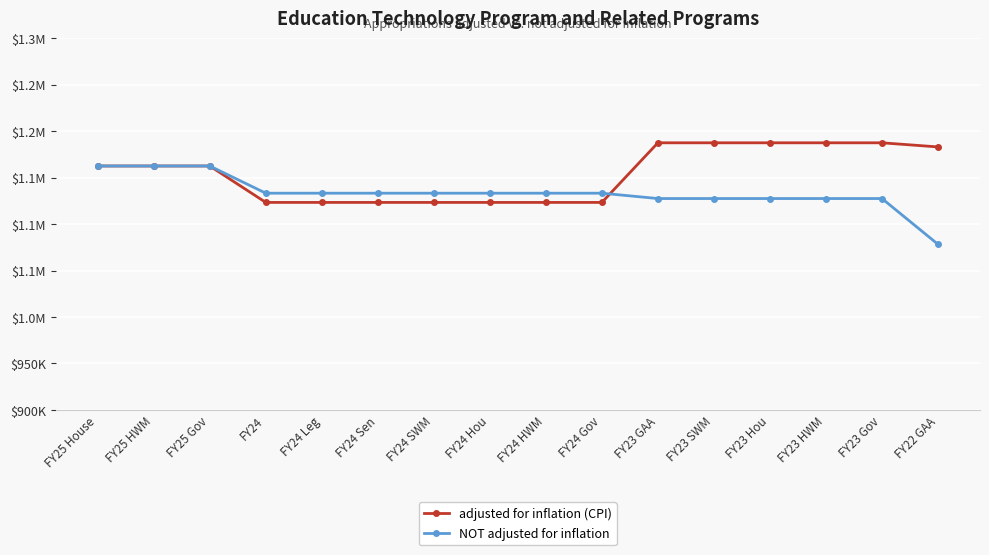

What is the label of the 5th point from the right?

FY23 SWM